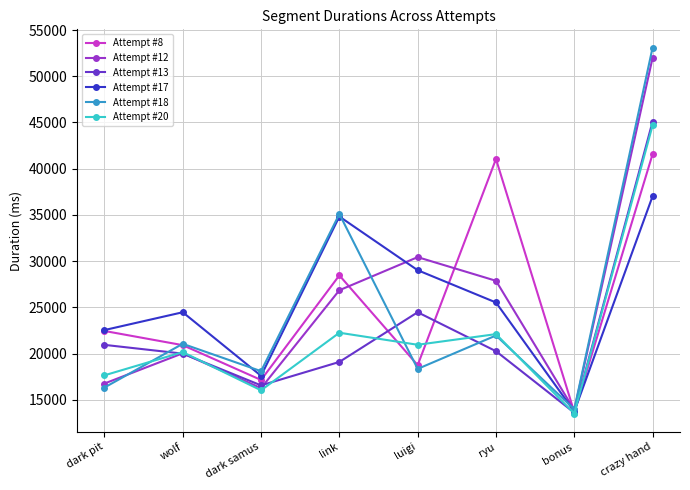

List the labels in order of Attempt #17 value, largest first.

crazy hand, link, luigi, ryu, wolf, dark pit, dark samus, bonus